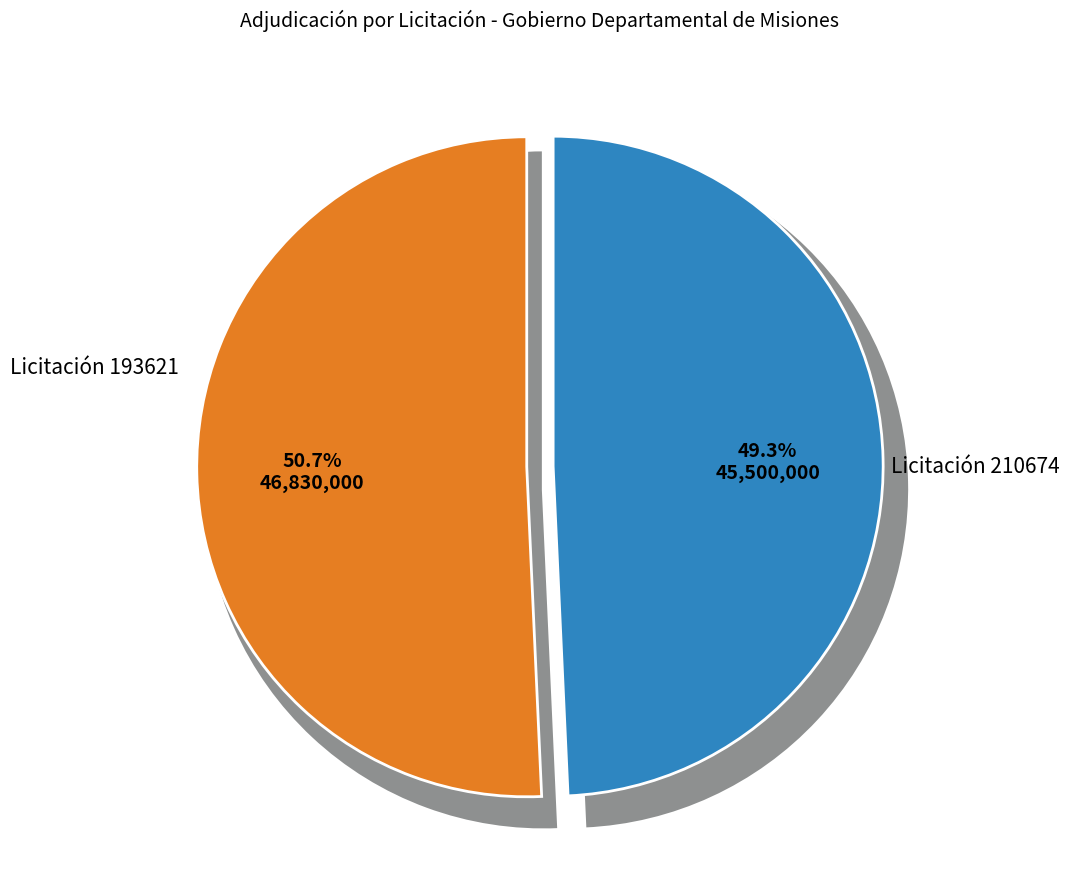

To the nearest percent, what is the difference between the largest and smallest slice percentages?

1%